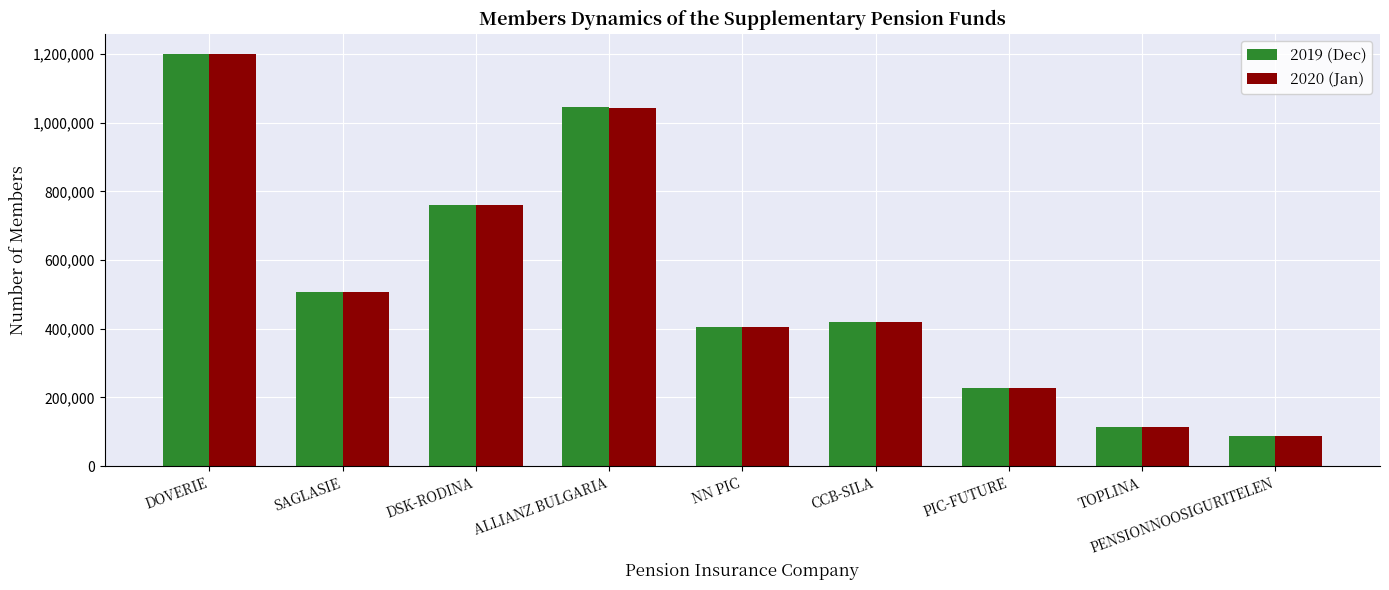

Reading left to right, what are all the values shown in this chart?

2019 (Dec): DOVERIE=1199364	SAGLASIE=506297	DSK-RODINA=758875	ALLIANZ BULGARIA=1044771	NN PIC=404878	CCB-SILA=420555	PIC-FUTURE=227036	TOPLINA=113937	PENSIONNOOSIGURITELEN=87230
2020 (Jan): DOVERIE=1198996	SAGLASIE=506153	DSK-RODINA=758757	ALLIANZ BULGARIA=1043627	NN PIC=404556	CCB-SILA=420300	PIC-FUTURE=227010	TOPLINA=113864	PENSIONNOOSIGURITELEN=87211